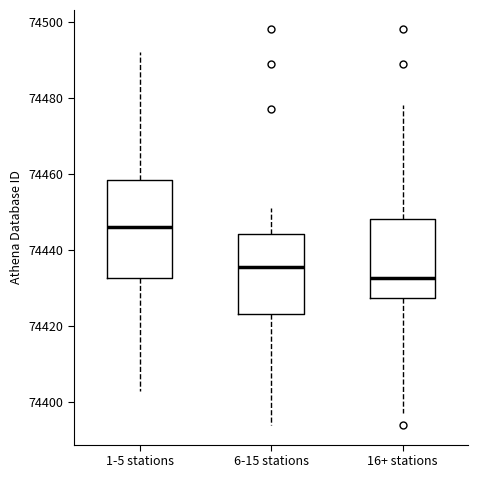

Reading left to right, transcribe this box plot: for each box, give where its median line is, the range the box spans, and where its two whiskers end, as read against the y-axis. The values are not printed on the chart, so give them approximately, as read against the axis.

1-5 stations: median 74446, box 74432 to 74458, whiskers 74404 to 74492
6-15 stations: median 74436, box 74424 to 74444, whiskers 74394 to 74452
16+ stations: median 74432, box 74428 to 74448, whiskers 74398 to 74478